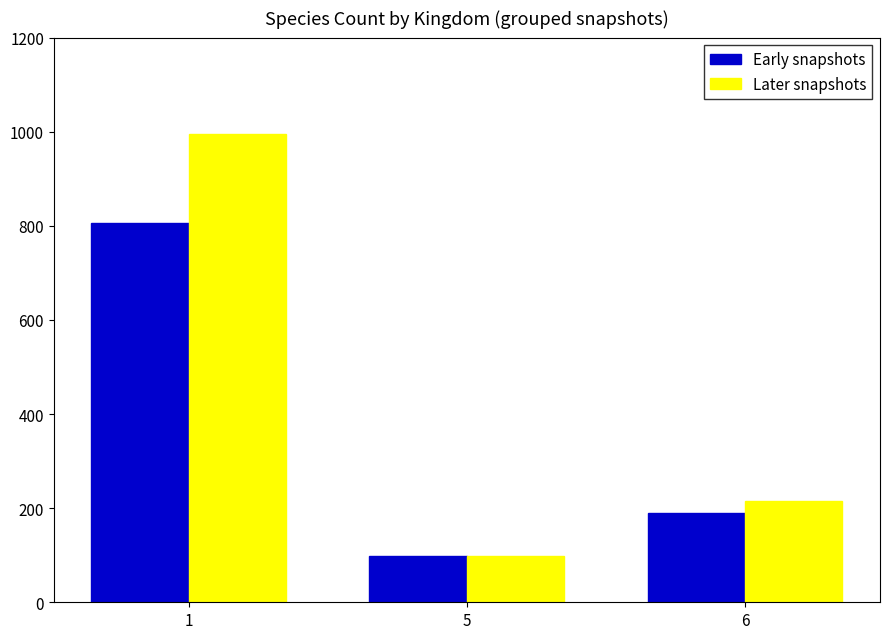

How many Later snapshots values are between 98 and 995?

3